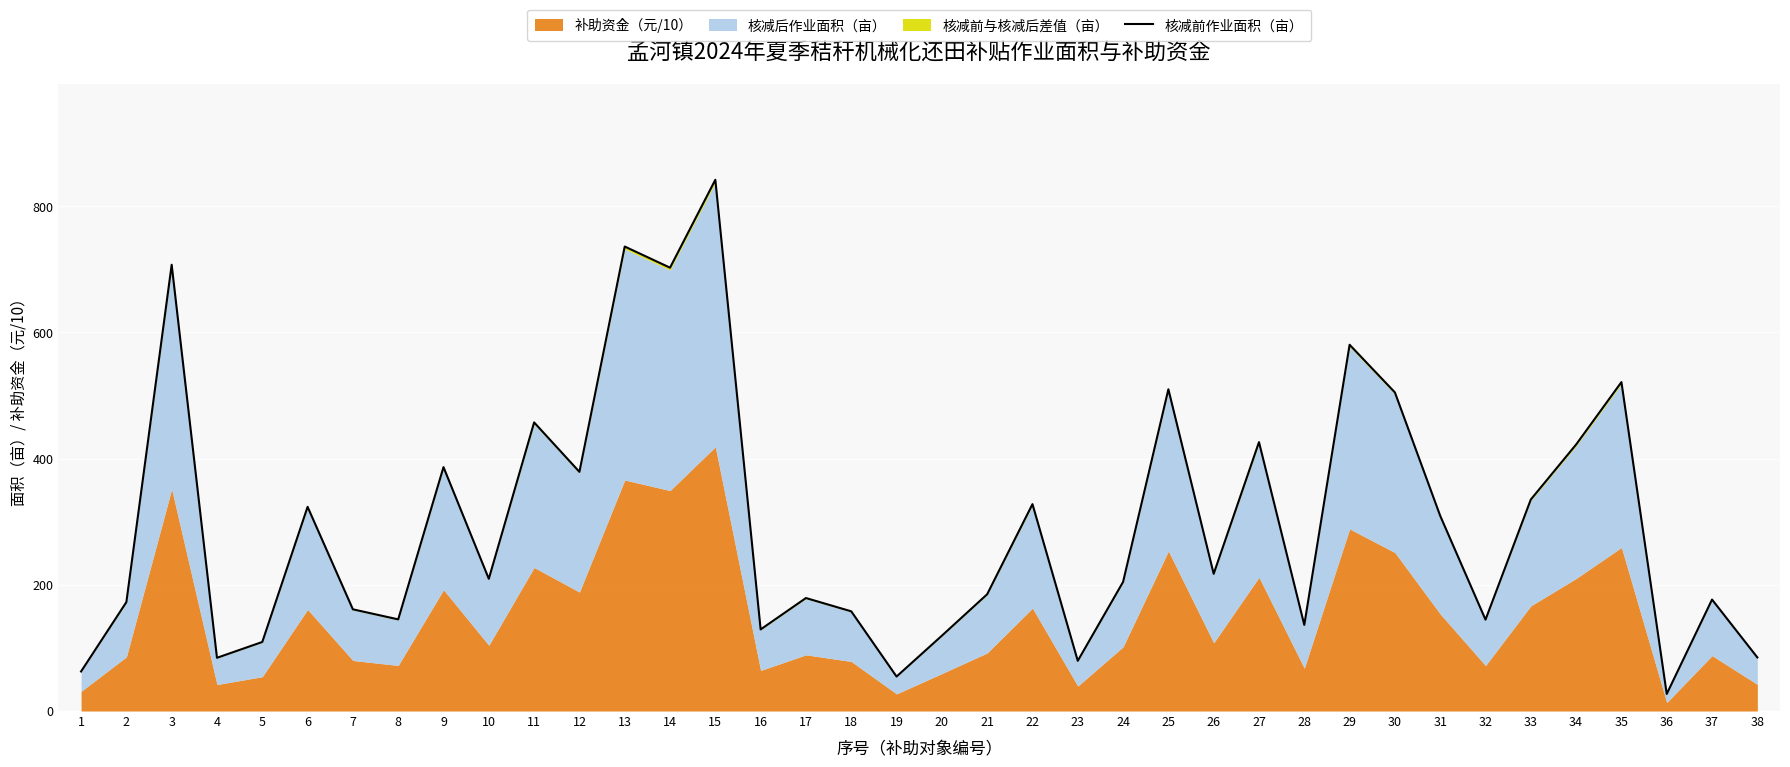

What is the sum of the values at 32 and 19?

199.4